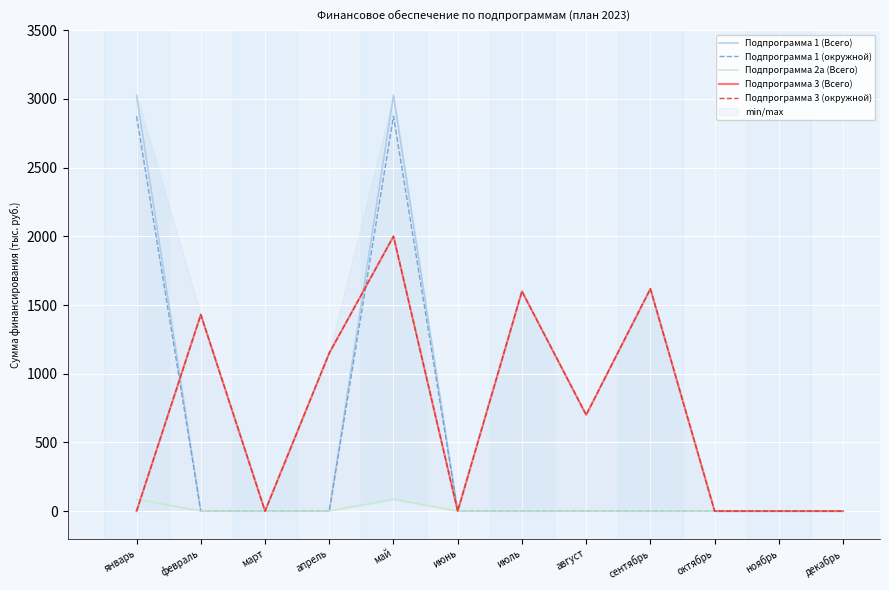

What is the total value across all series at май?

9987.2